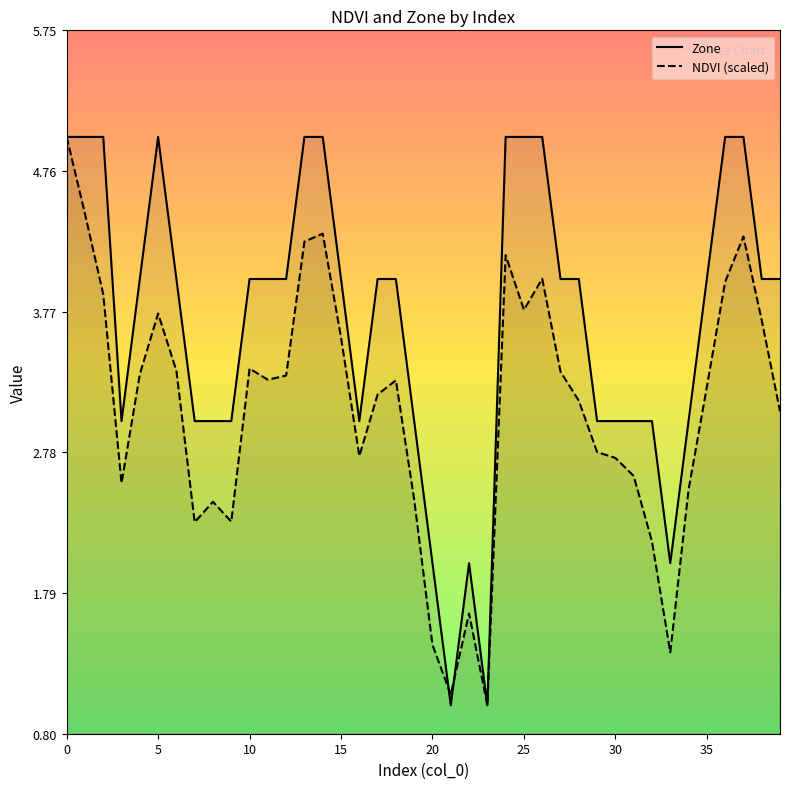

Which series has the widest spread of values?

Zone